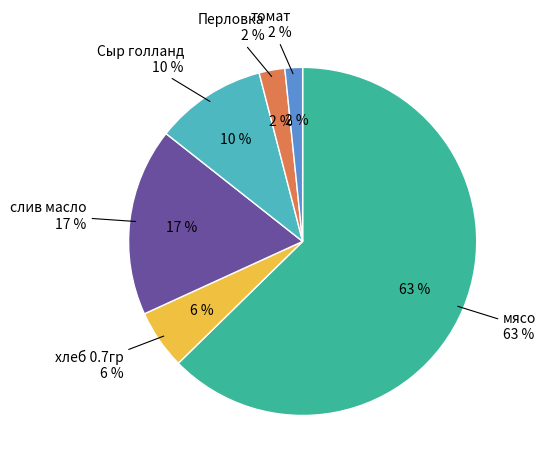

How many slices are in this pie chart?

6